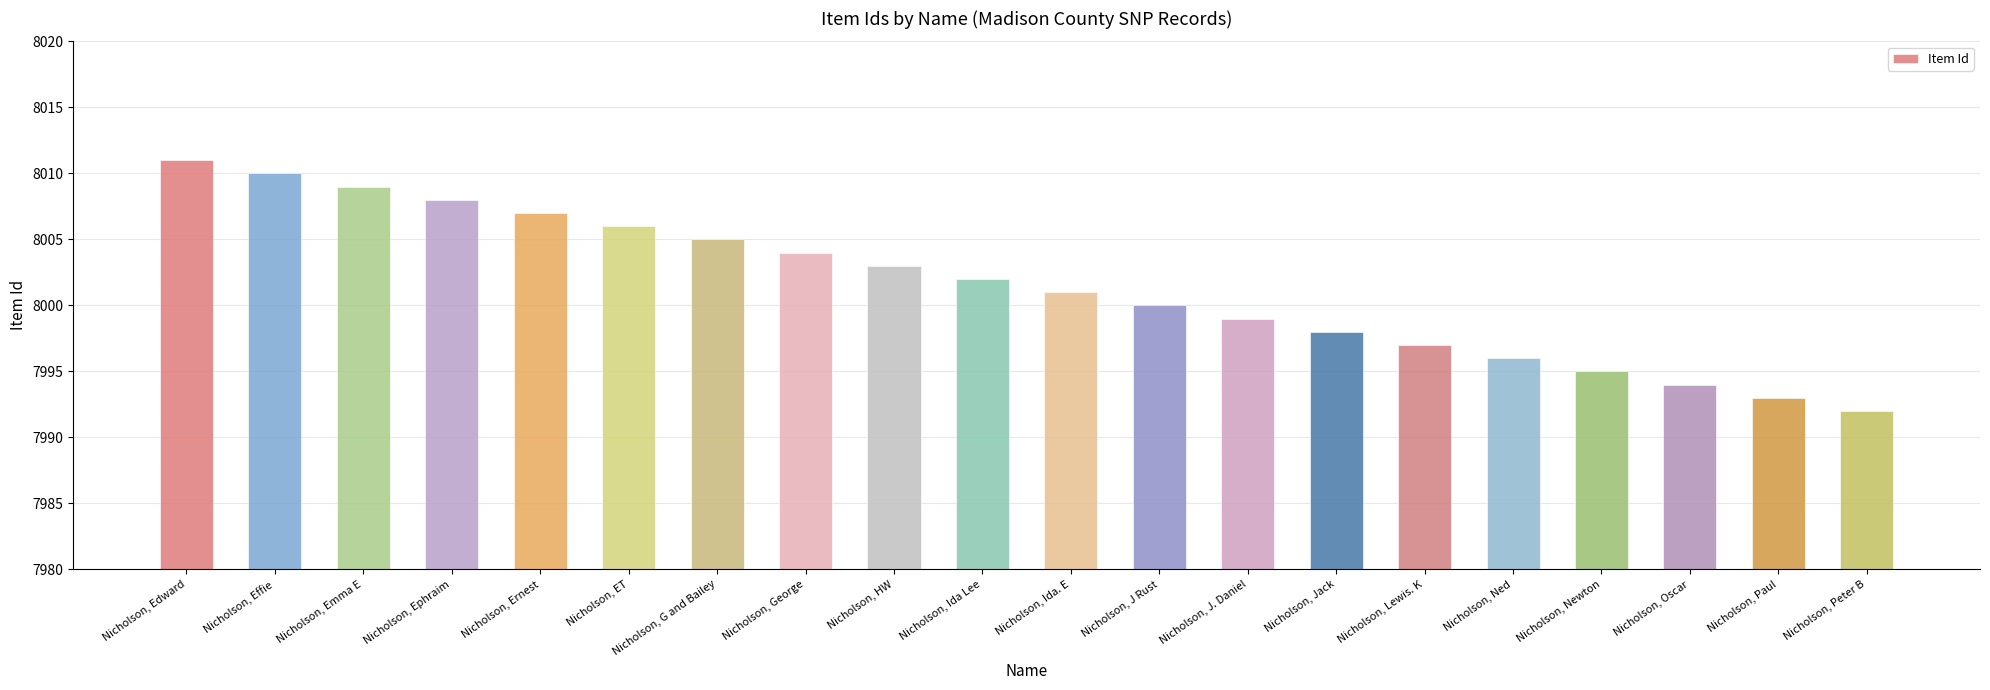

Where does the data first go above 8002?

Nicholson, Edward